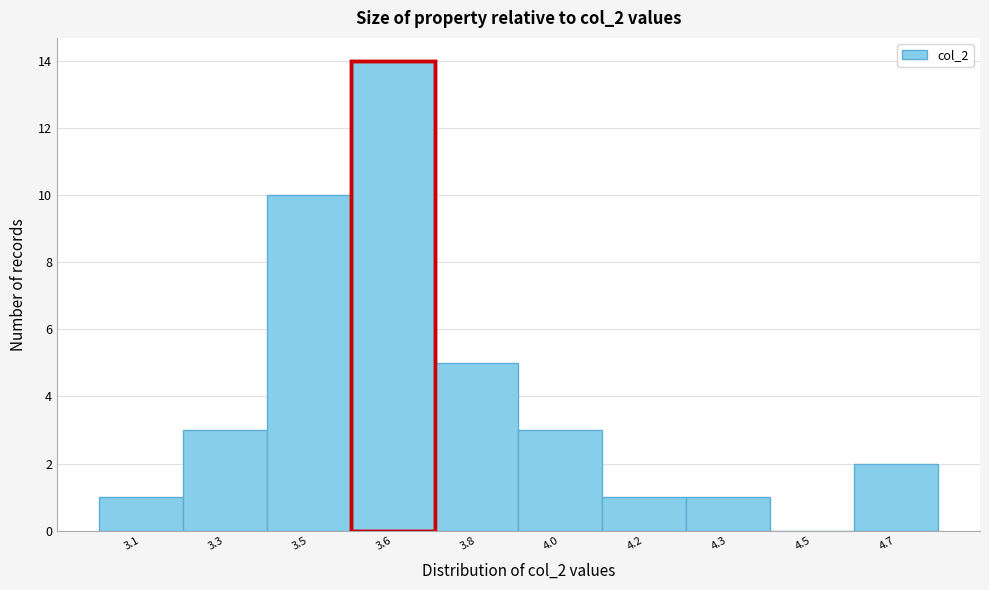

Reading right to left, transcribe all the data shown in this chart.

4.7=2	4.5=0	4.3=1	4.2=1	4.0=3	3.8=5	3.6=14	3.5=10	3.3=3	3.1=1